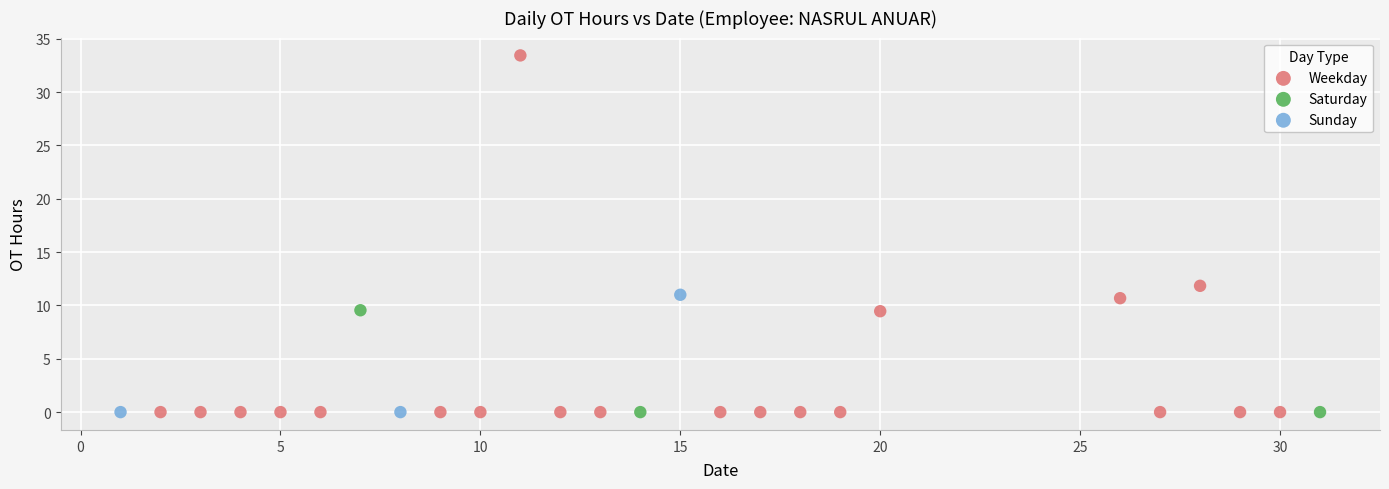

Which series reaches the maximum Y coordinate?

Weekday